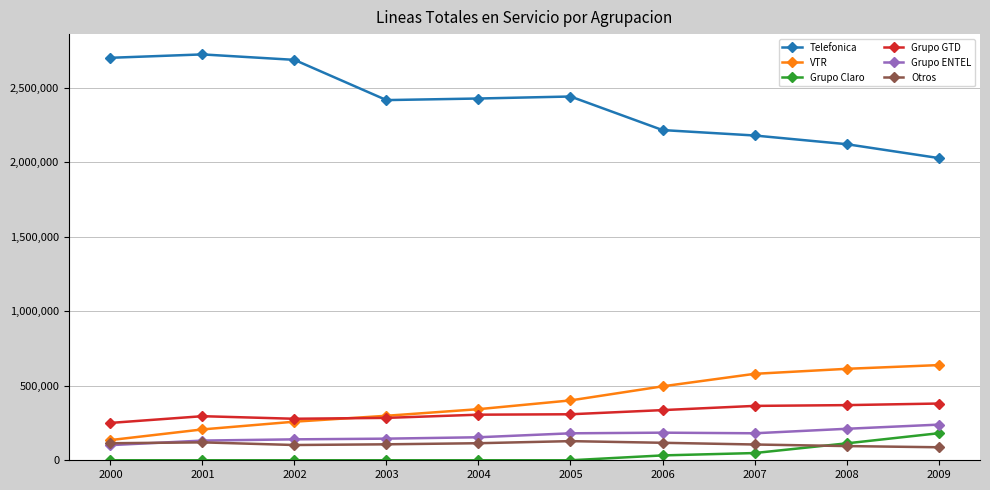

What is the maximum value for Otros?

128491